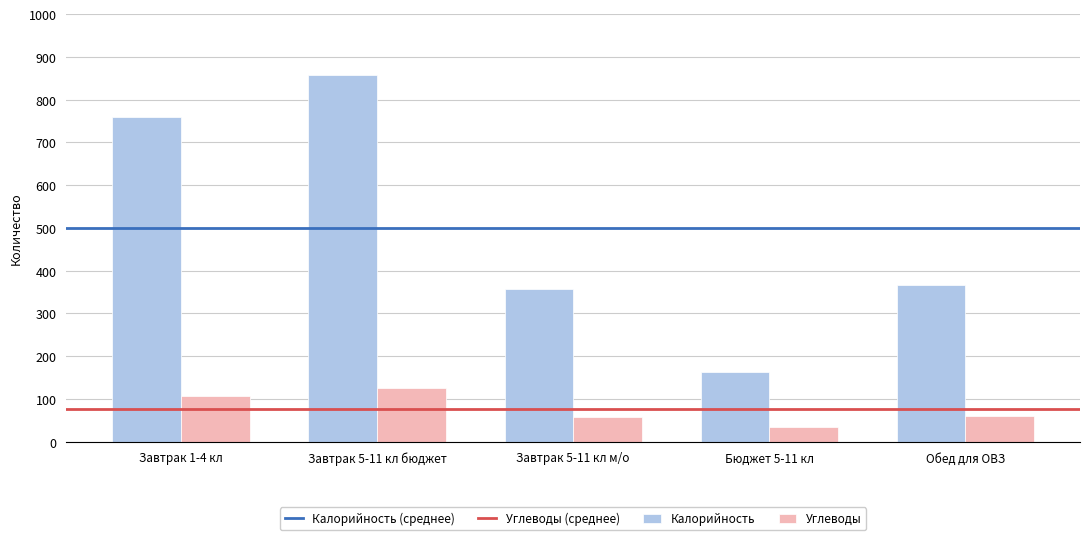

What is the spread (max minus min) of values at Обед для ОВЗ?

307